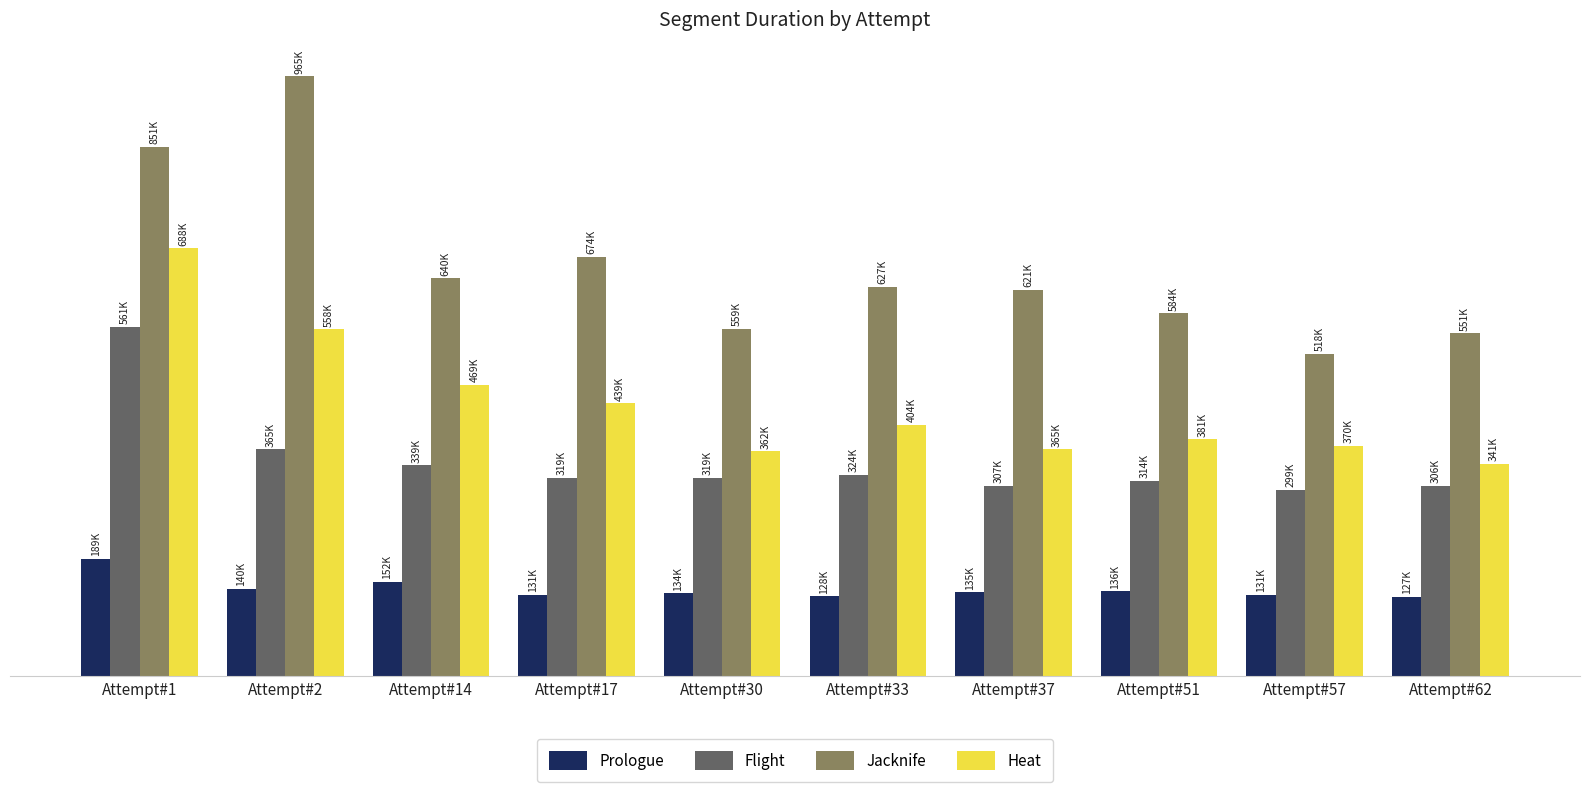

Between Attempt#17 and Attempt#57, which series saw the biggest shift?

Jacknife